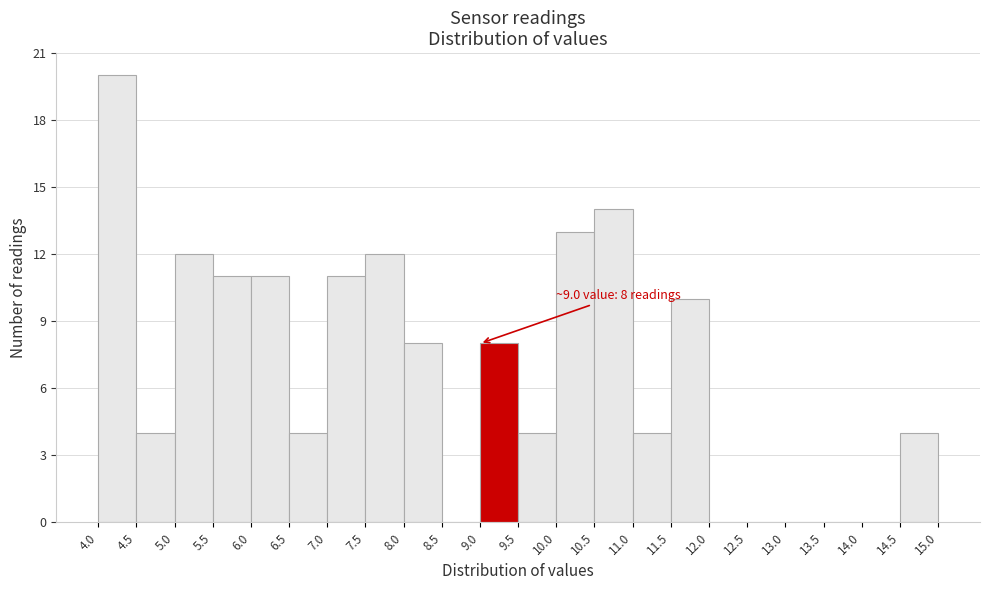

Over which range of the x-axis is the bar tallest?

4.0 to 4.5